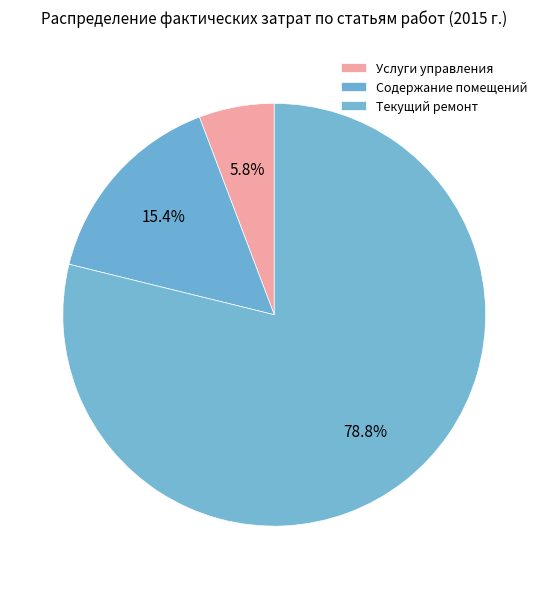

Which has a higher value, Услуги управления or Текущий ремонт?

Текущий ремонт